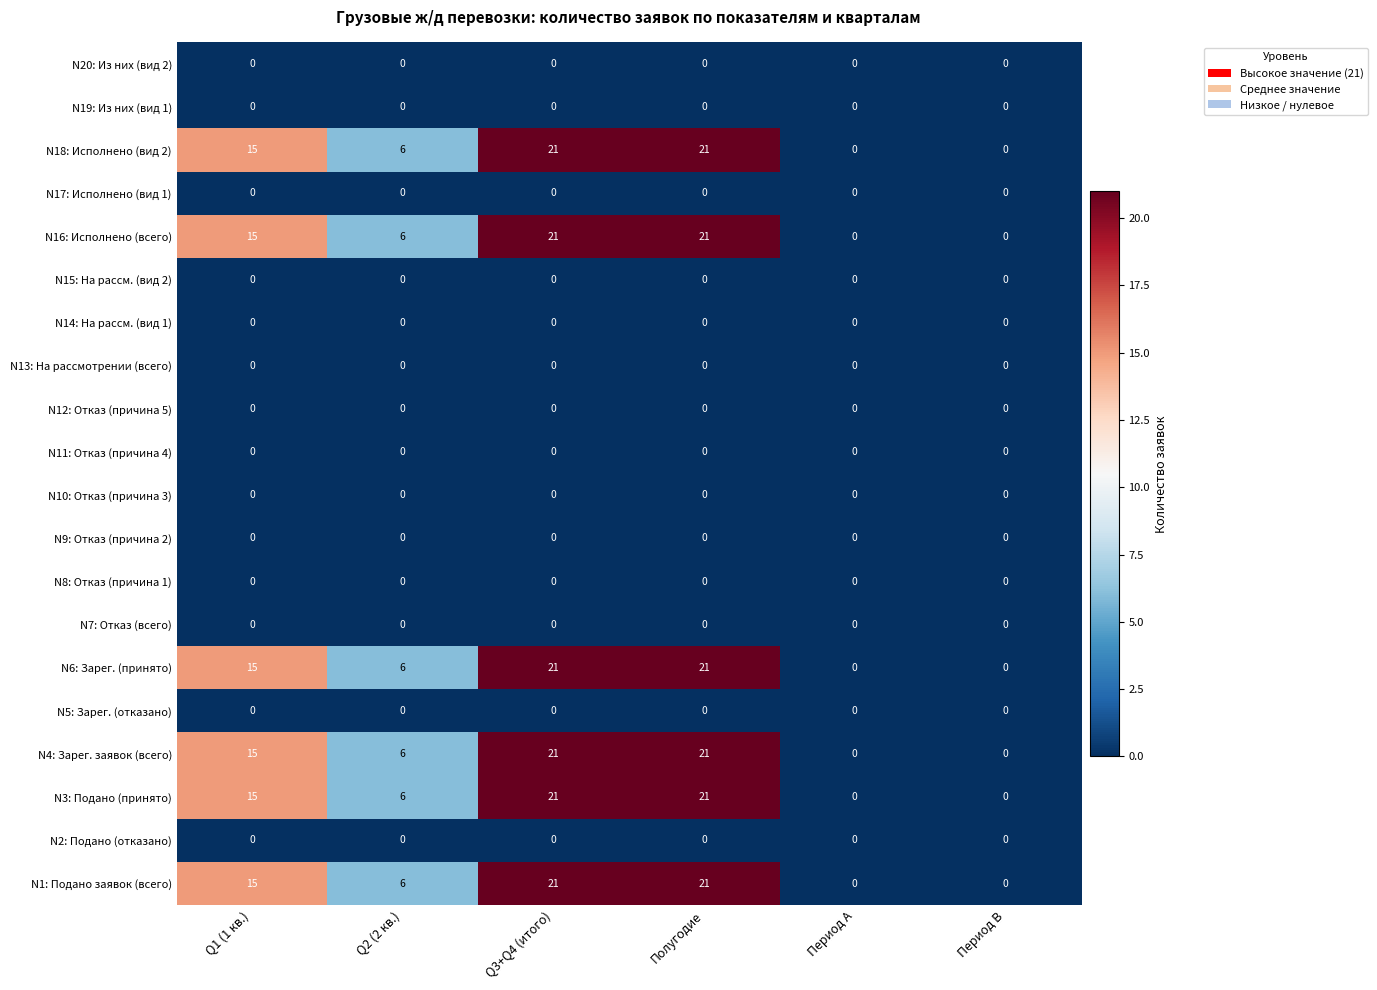

What is the total value across all series at Q1 (1 кв.)?

90